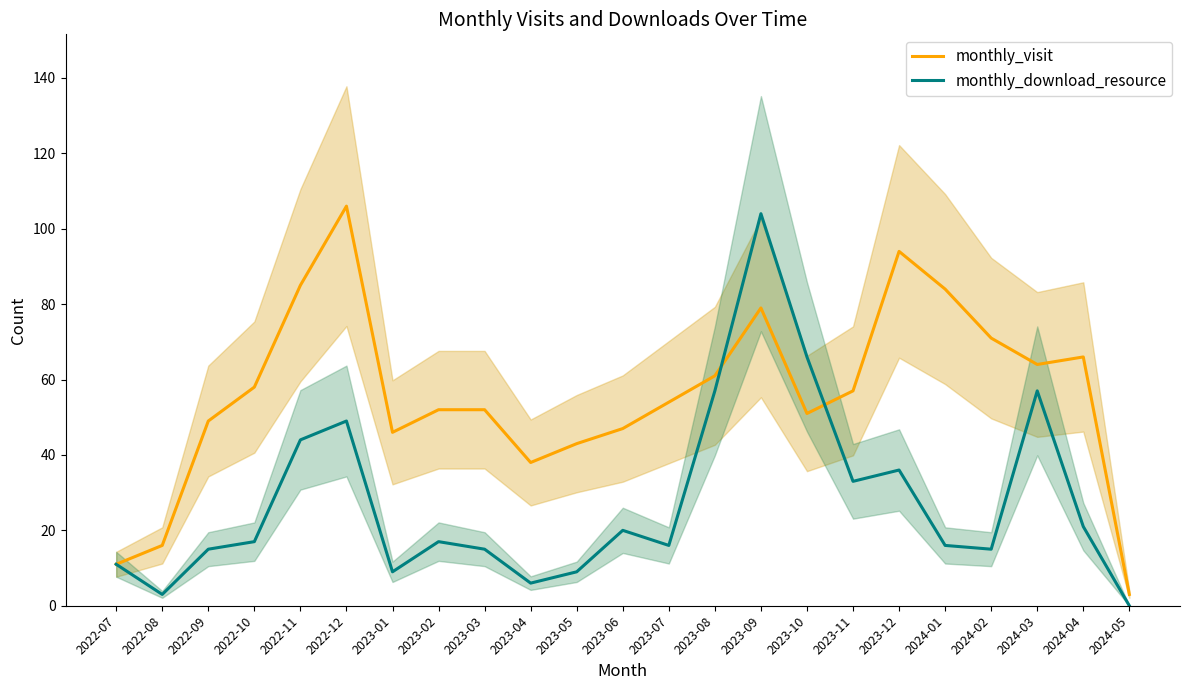

The monthly_download_resource series shows 57 at 2024-03. True or false?

True